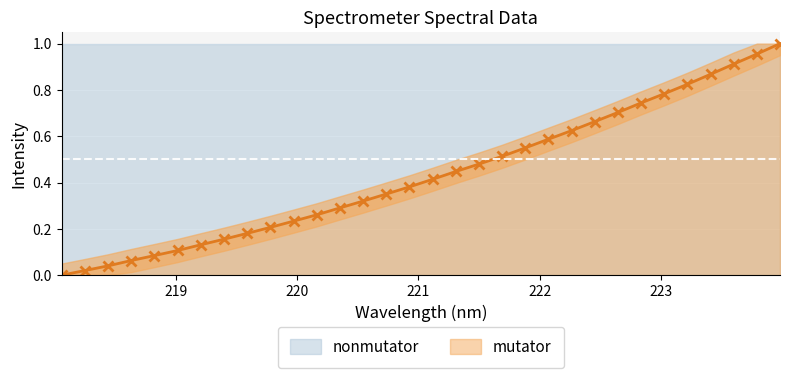

True or false: the data has more than 1 interior local peaks.

False